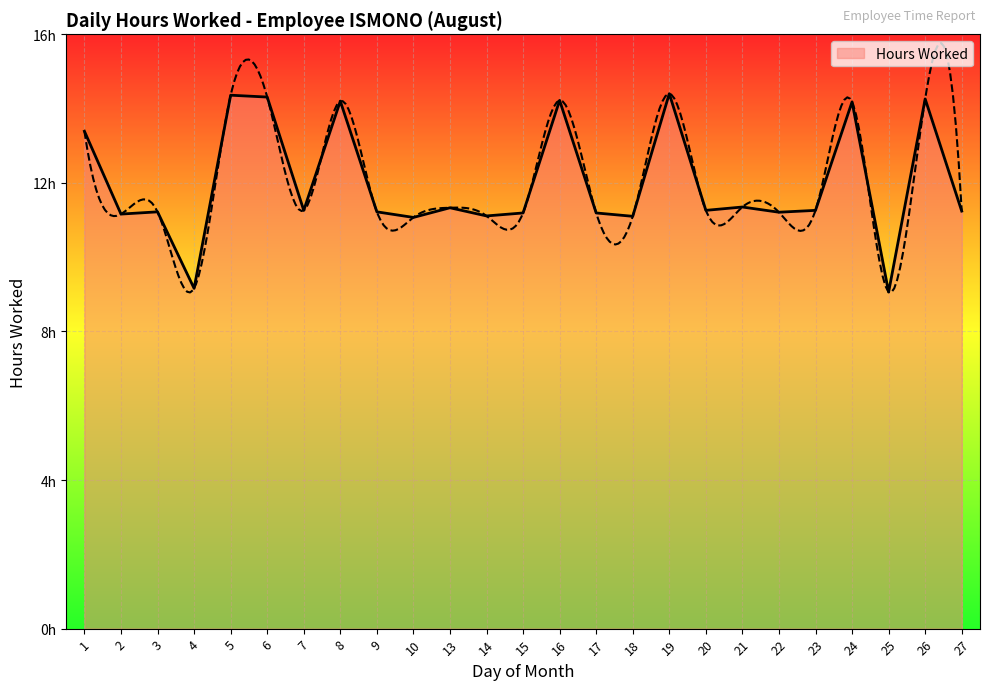

Approximately how many times larger is the value at 6 compared to 8?

1.0